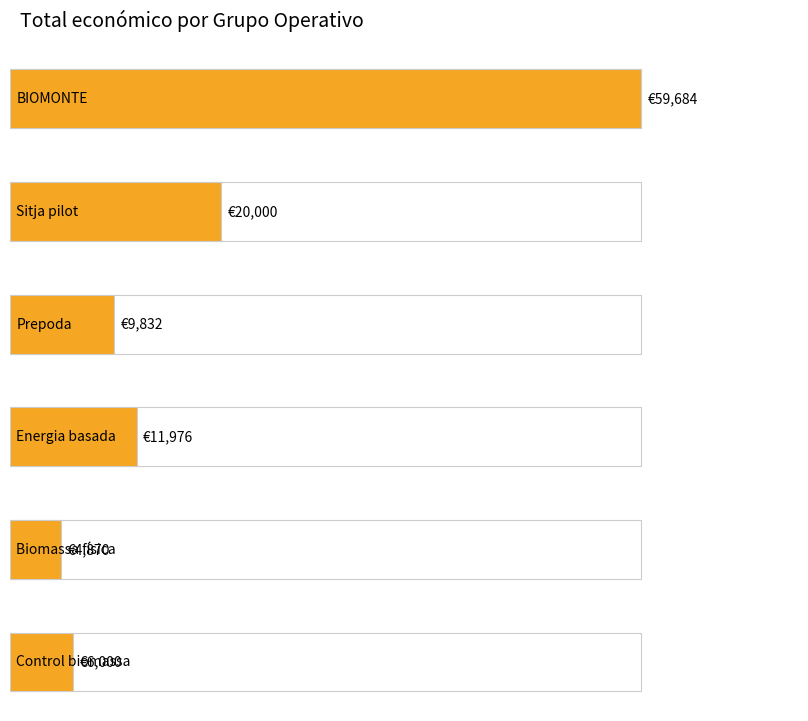

Rank the categories by value from highest to lowest.

BIOMONTE, Sitja pilot, Energia basada, Prepoda, Control biomassa, Biomassa física